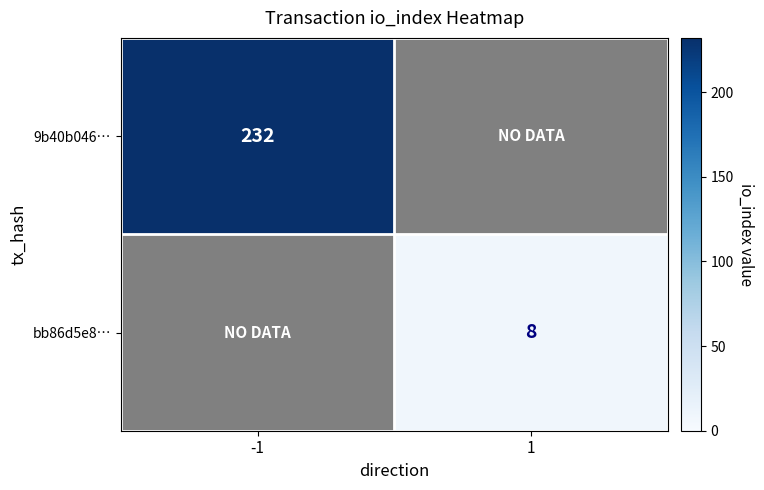

True or false: bb86d5e8… has a value of 14 at 1.

False